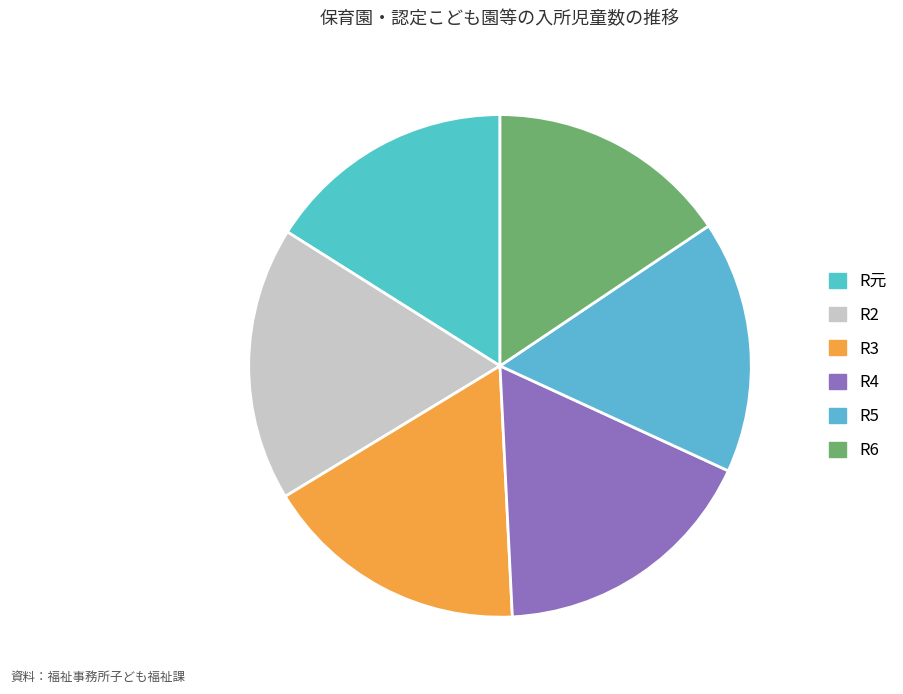

How many segments does this pie chart have?

6